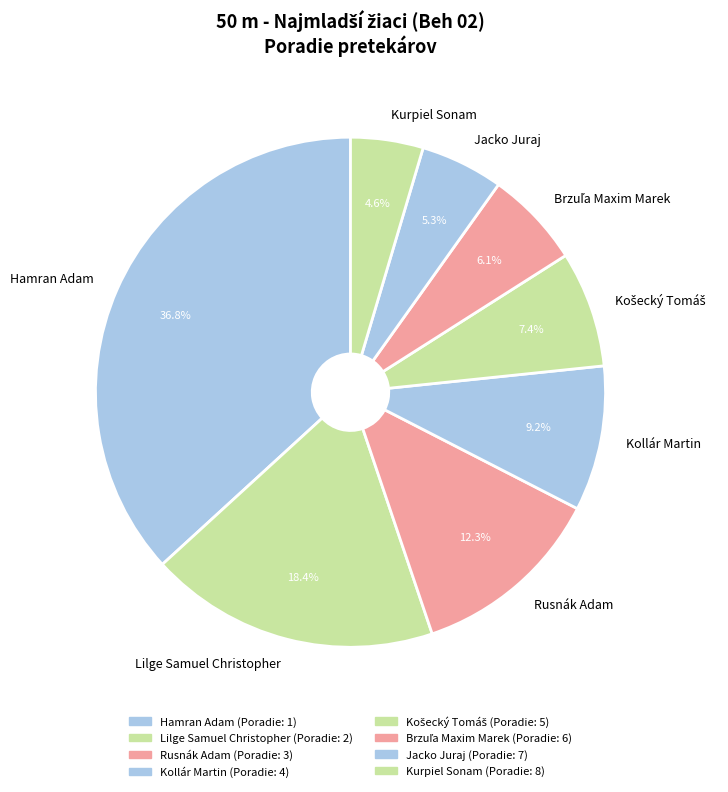

Which slice is the smallest?

Kurpiel Sonam